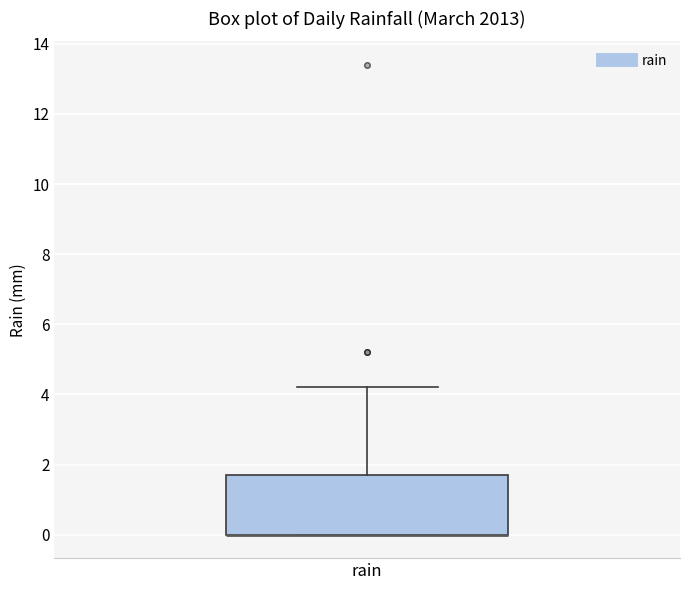

Transcribe this box plot: give where the median line is, the range the box spans, and where the two whiskers end, as read against the y-axis. The values are not printed on the chart, so give them approximately, as read against the axis.

median 0.0 (drawn on the box's lower edge), box 0.0 to 1.8, whiskers 0.0 to 4.2